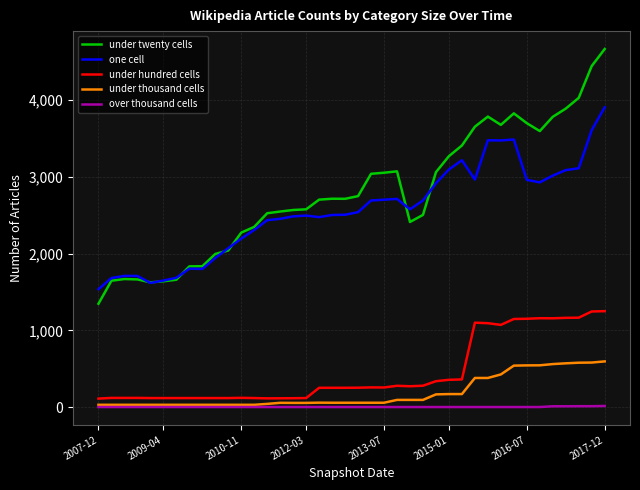

What is the difference between the maximum and second lowest values in the under thousand cells series?

566